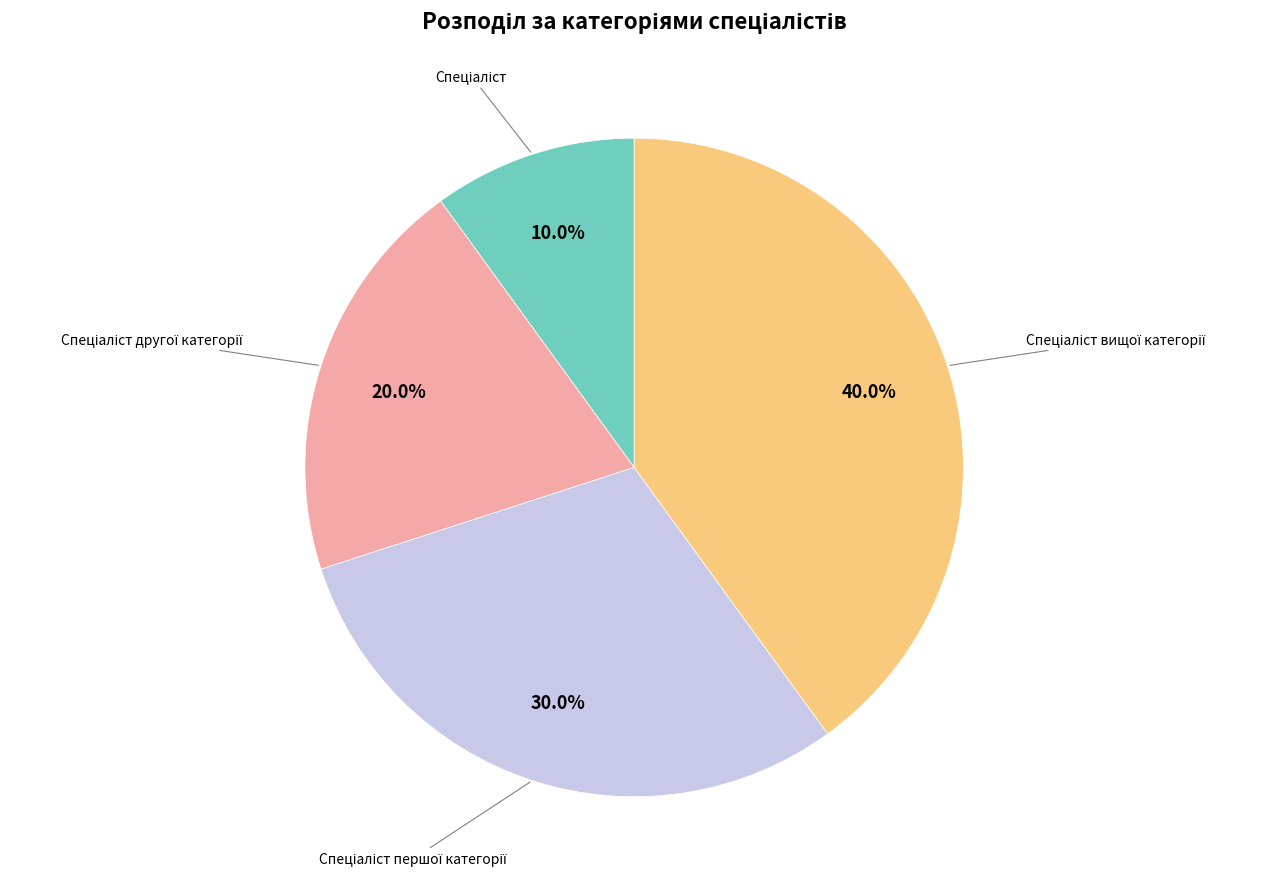

Does any single category account for the majority?

No